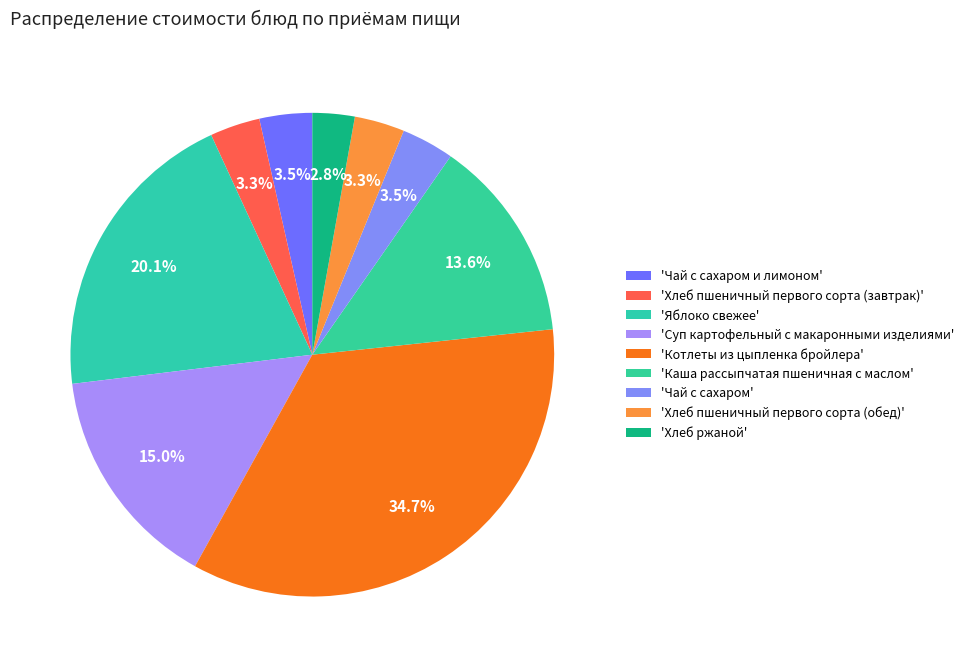

Count the number of slices in the pie.

9